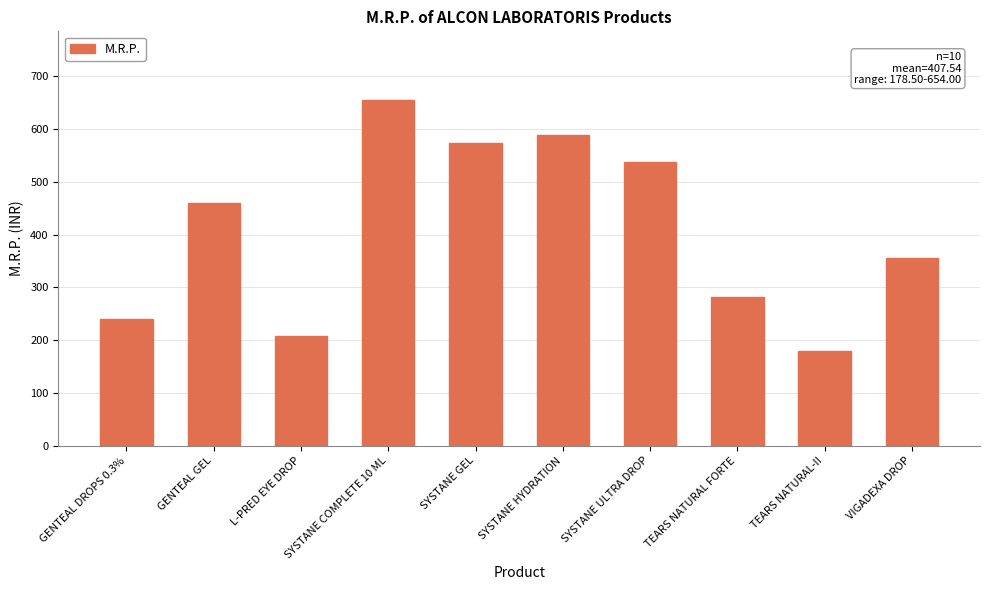

Approximately how many times larger is the value at SYSTANE COMPLETE 10 ML compared to SYSTANE ULTRA DROP?

1.2